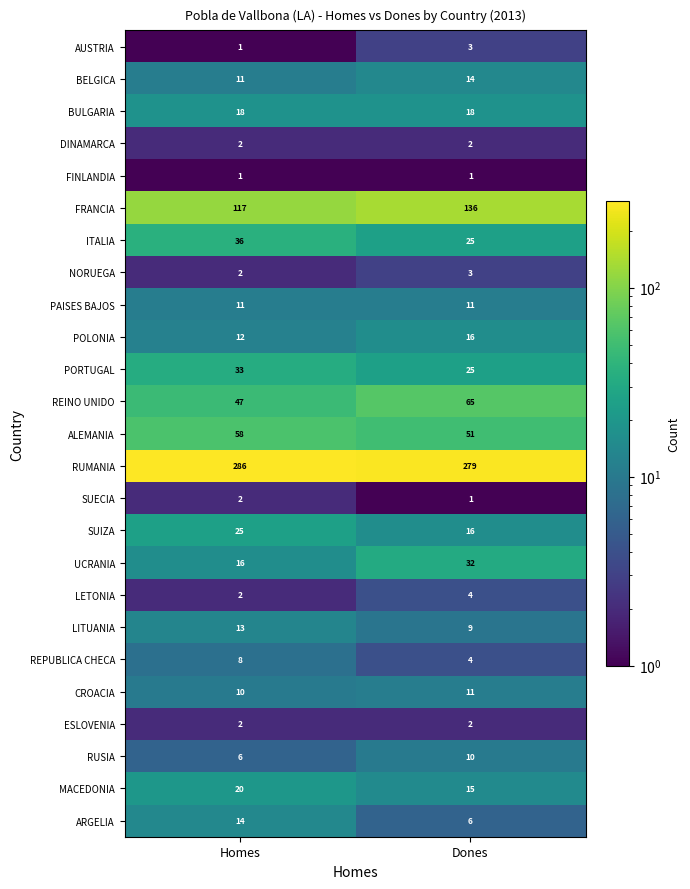

What is the sum of all LITUANIA values?

22